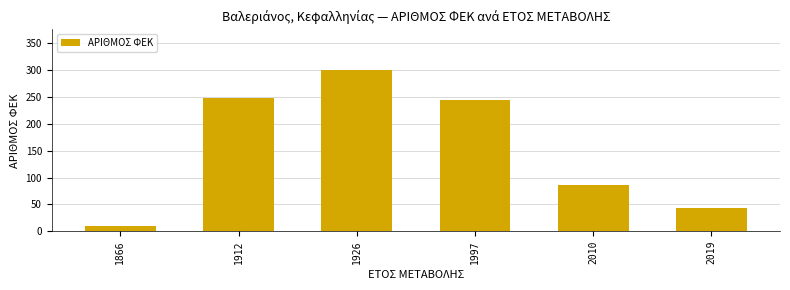

How many data points are less than 244?

3